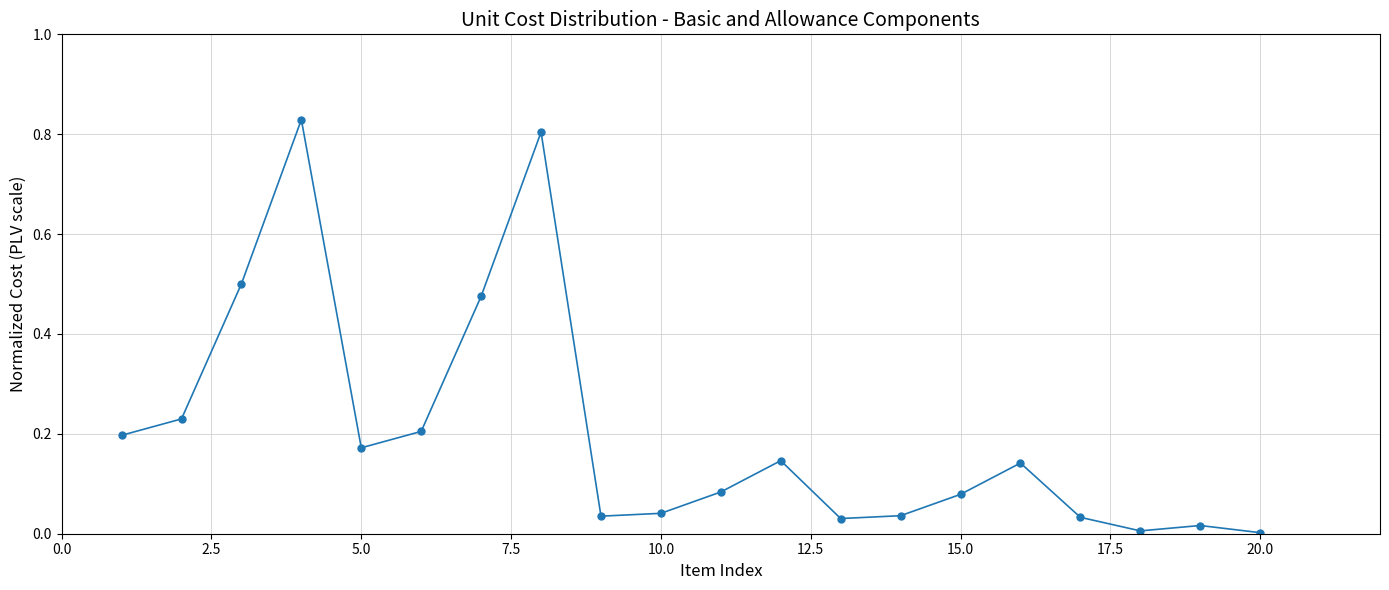

True or false: there are more than 0 points higher than both neighbors.

True